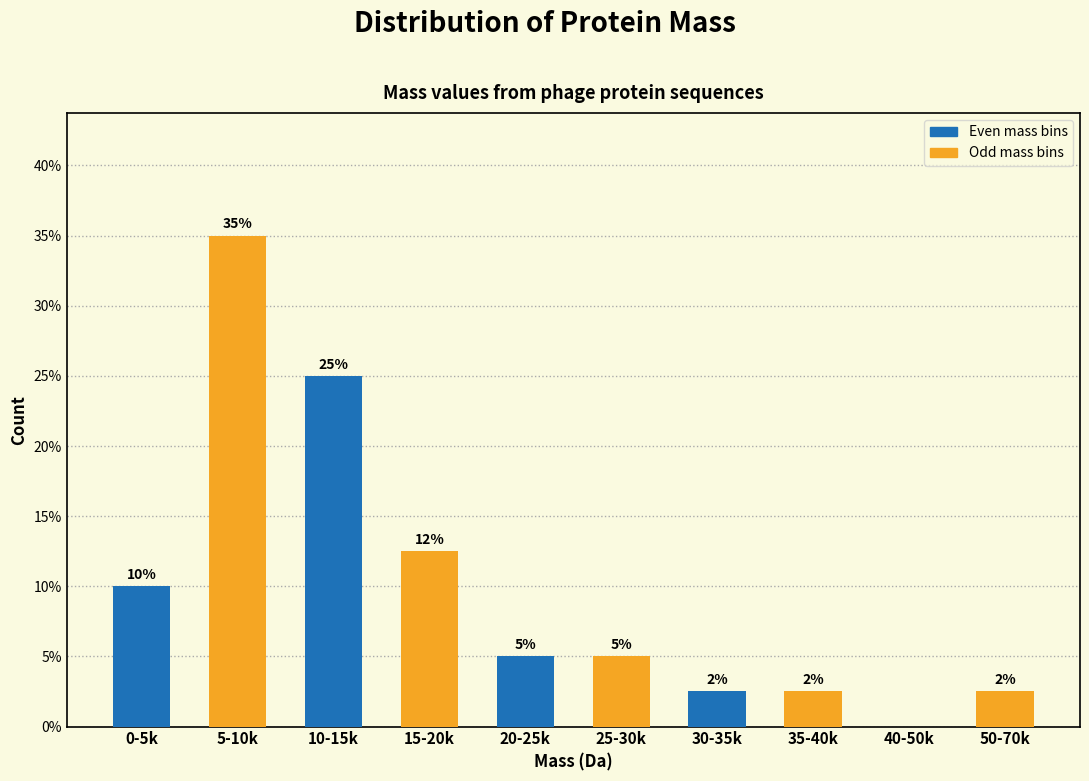

At which category is the sum across all series the highest?

0-5k